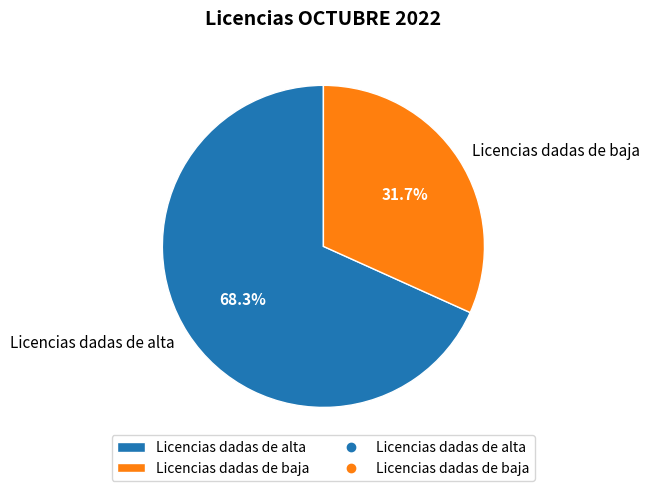

To the nearest percent, what is the combined percentage of Licencias dadas de alta and Licencias dadas de baja?

100%